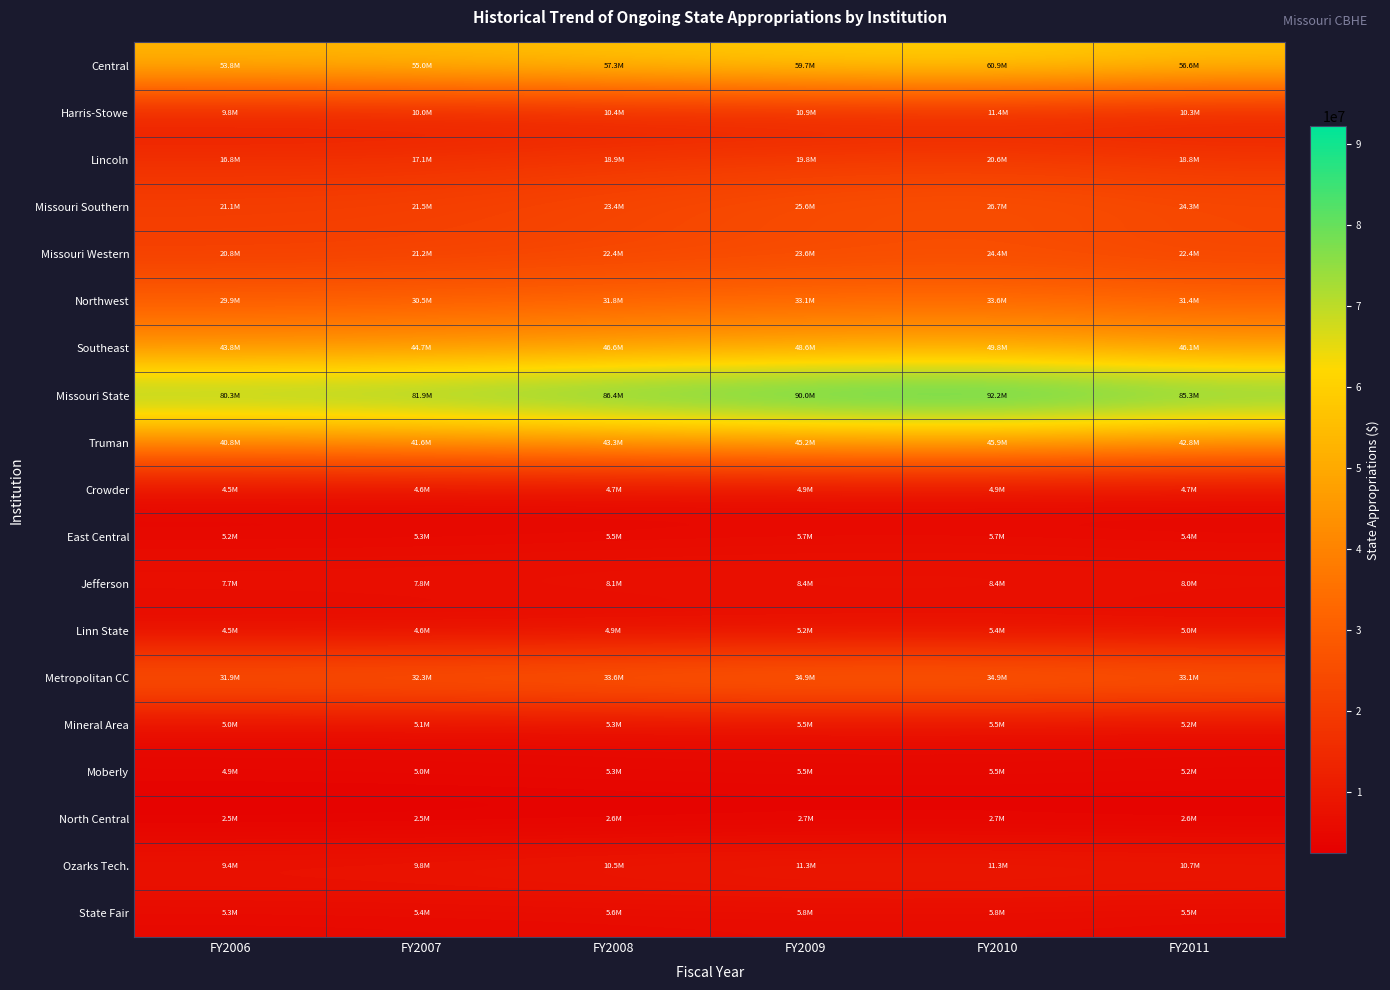

What is the greatest value displayed?

92197829